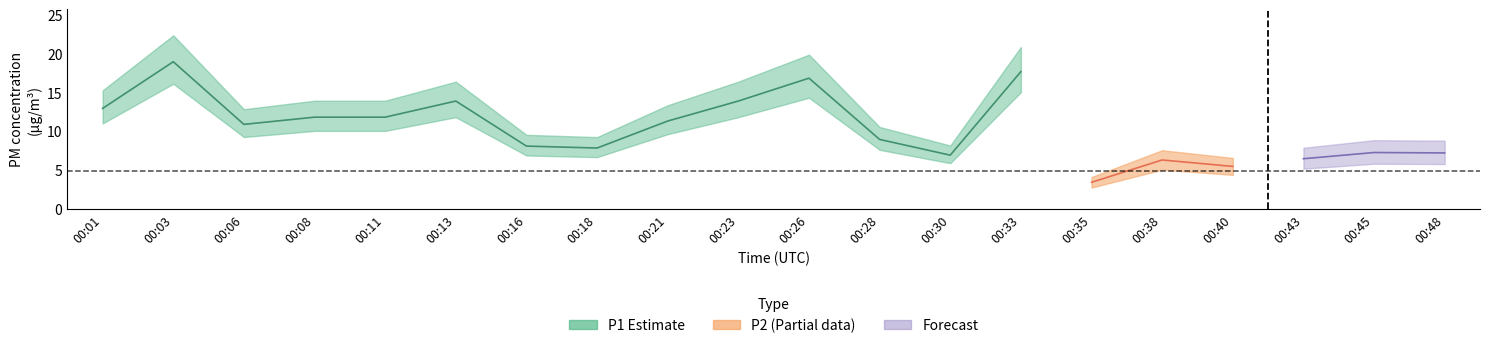

Which series has the widest spread of values?

P1